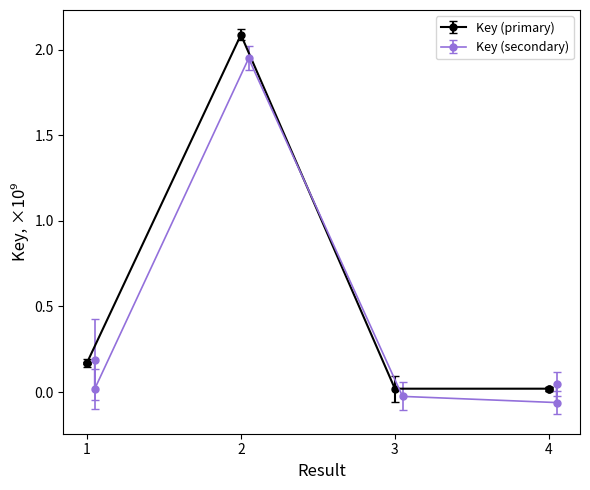

True or false: the data shows 0.0 at 4.

False